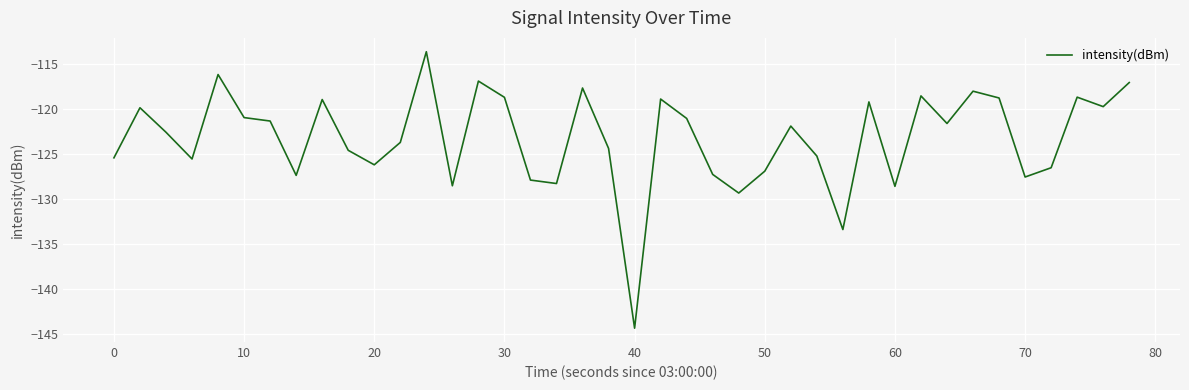

What is the smallest value displayed?

-144.4